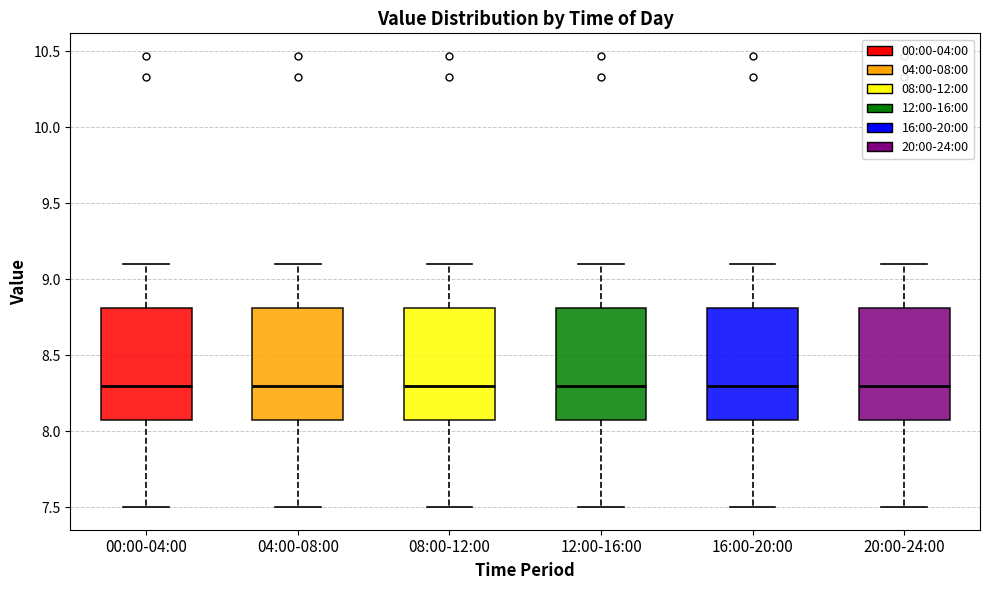

Reading left to right, transcribe this box plot: for each box, give where its median line is, the range the box spans, and where its two whiskers end, as read against the y-axis. The values are not printed on the chart, so give them approximately, as read against the axis.

00:00-04:00: median 8.3, box 8.1 to 8.8, whiskers 7.5 to 9.1
04:00-08:00: median 8.3, box 8.1 to 8.8, whiskers 7.5 to 9.1
08:00-12:00: median 8.3, box 8.1 to 8.8, whiskers 7.5 to 9.1
12:00-16:00: median 8.3, box 8.1 to 8.8, whiskers 7.5 to 9.1
16:00-20:00: median 8.3, box 8.1 to 8.8, whiskers 7.5 to 9.1
20:00-24:00: median 8.3, box 8.1 to 8.8, whiskers 7.5 to 9.1